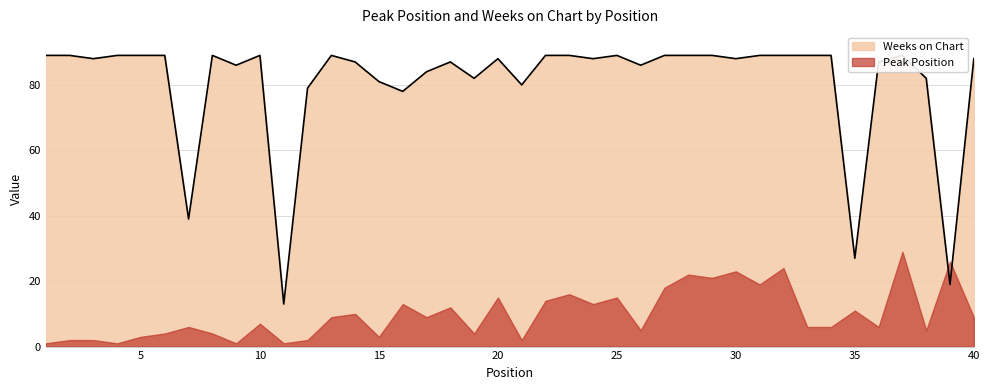

At which label is the value closest to 51?

7